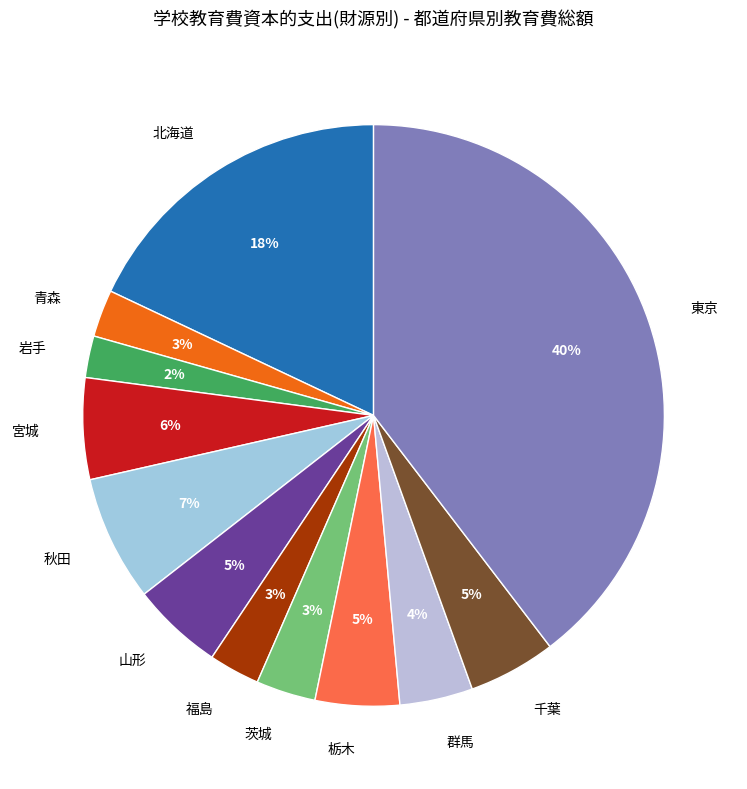

Between 千葉 and 群馬, which is larger?

千葉